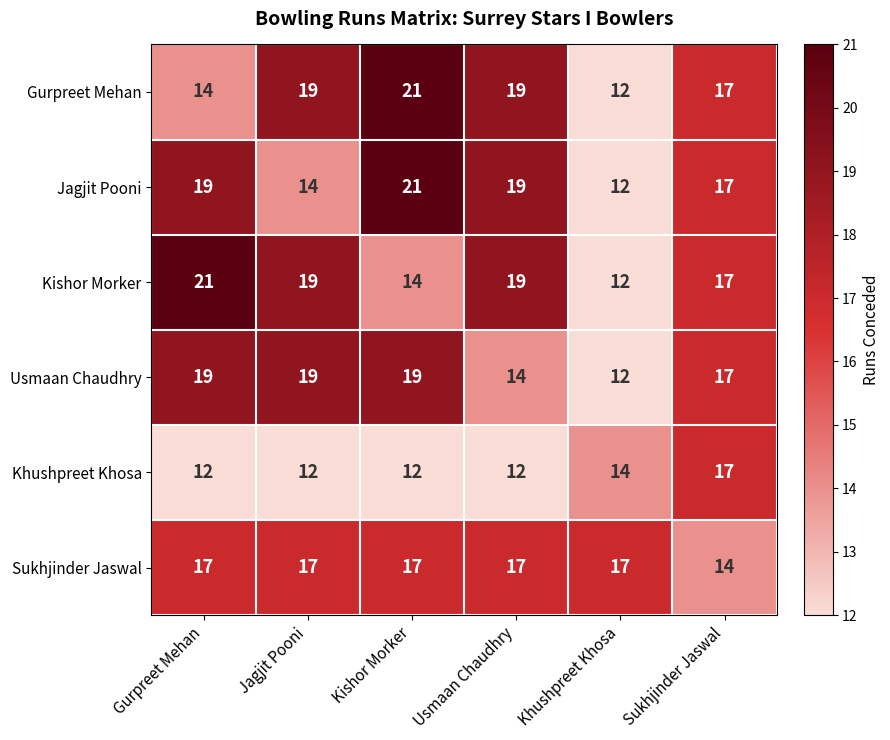

Is it true that Sukhjinder Jaswal equals 26 at Khushpreet Khosa?

False